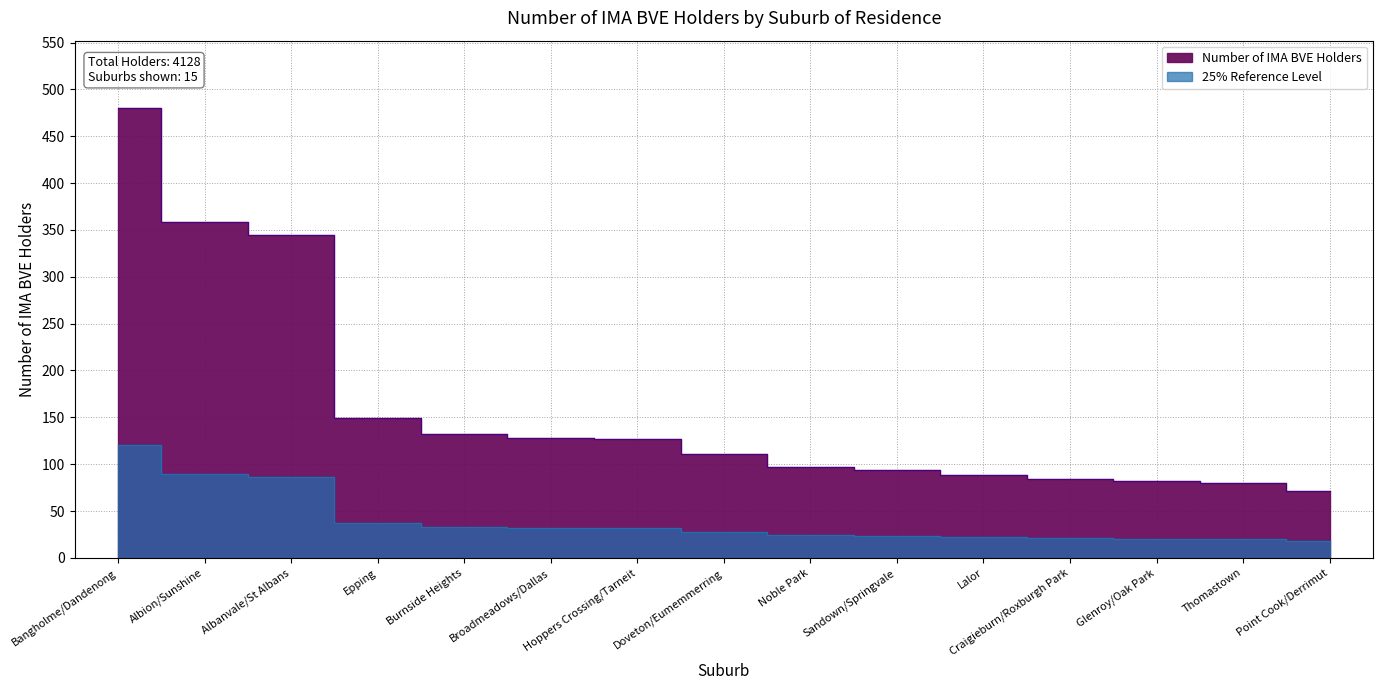

List the labels in order of value, largest first.

Bangholme/Dandenong, Albion/Sunshine, Albanvale/St Albans, Epping, Burnside Heights, Broadmeadows/Dallas, Hoppers Crossing/Tarneit, Doveton/Eumemmerring, Noble Park, Sandown/Springvale, Lalor, Craigieburn/Roxburgh Park, Glenroy/Oak Park, Thomastown, Point Cook/Derrimut